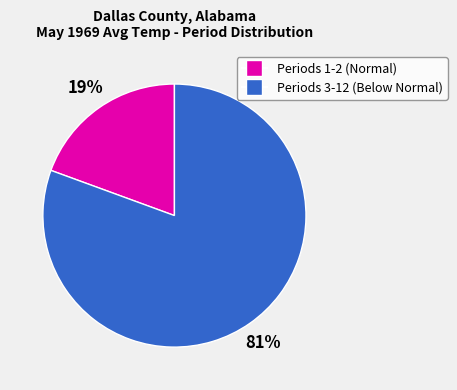

Does any single category account for the majority?

Yes